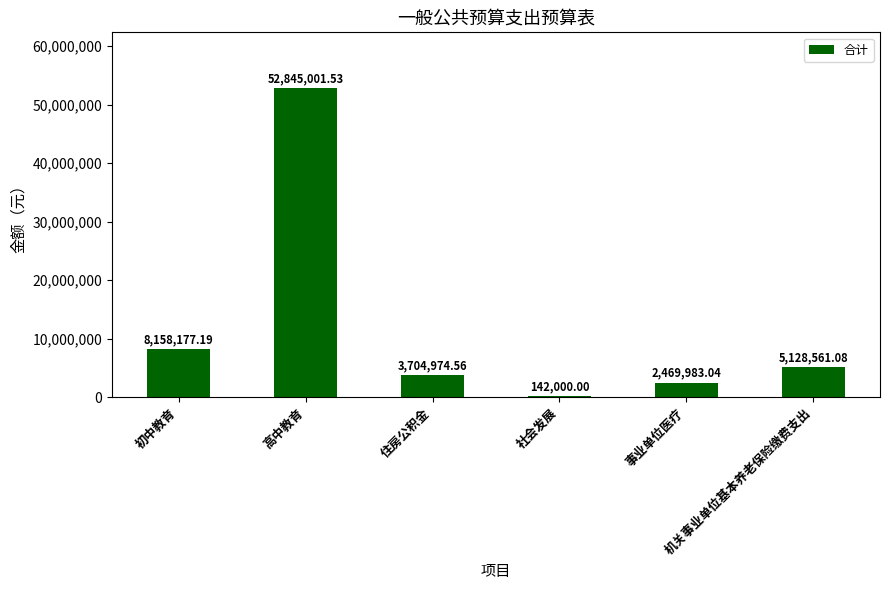

List the labels in order of value, largest first.

高中教育, 初中教育, 机关事业单位基本养老保险缴费支出, 住房公积金, 事业单位医疗, 社会发展